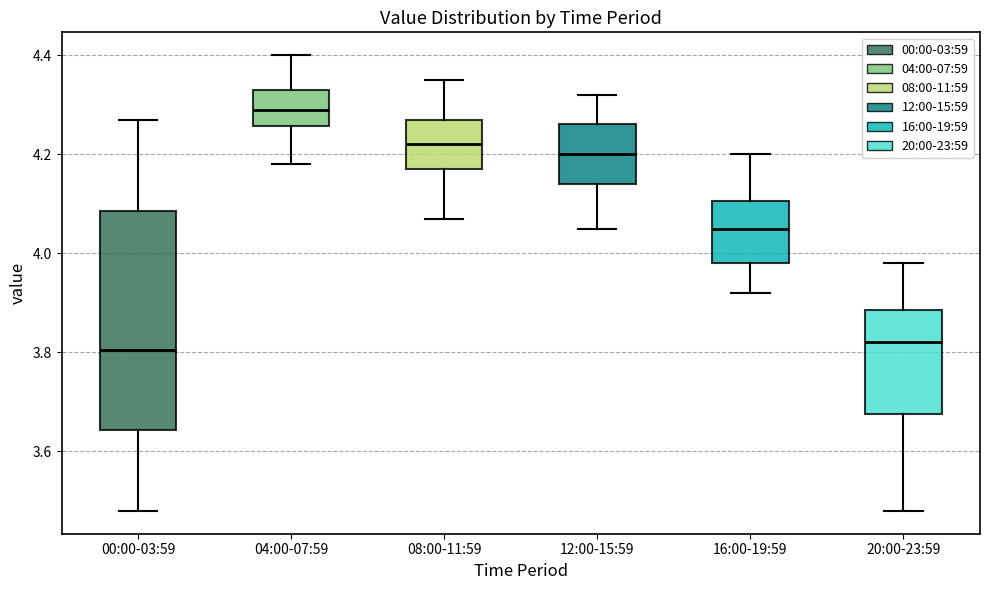

Reading left to right, transcribe this box plot: for each box, give where its median line is, the range the box spans, and where its two whiskers end, as read against the y-axis. The values are not printed on the chart, so give them approximately, as read against the axis.

00:00-03:59: median 3.80, box 3.64 to 4.08, whiskers 3.48 to 4.28
04:00-07:59: median 4.30, box 4.26 to 4.34, whiskers 4.18 to 4.40
08:00-11:59: median 4.22, box 4.18 to 4.28, whiskers 4.08 to 4.36
12:00-15:59: median 4.20, box 4.14 to 4.26, whiskers 4.06 to 4.32
16:00-19:59: median 4.06, box 3.98 to 4.10, whiskers 3.92 to 4.20
20:00-23:59: median 3.82, box 3.68 to 3.88, whiskers 3.48 to 3.98